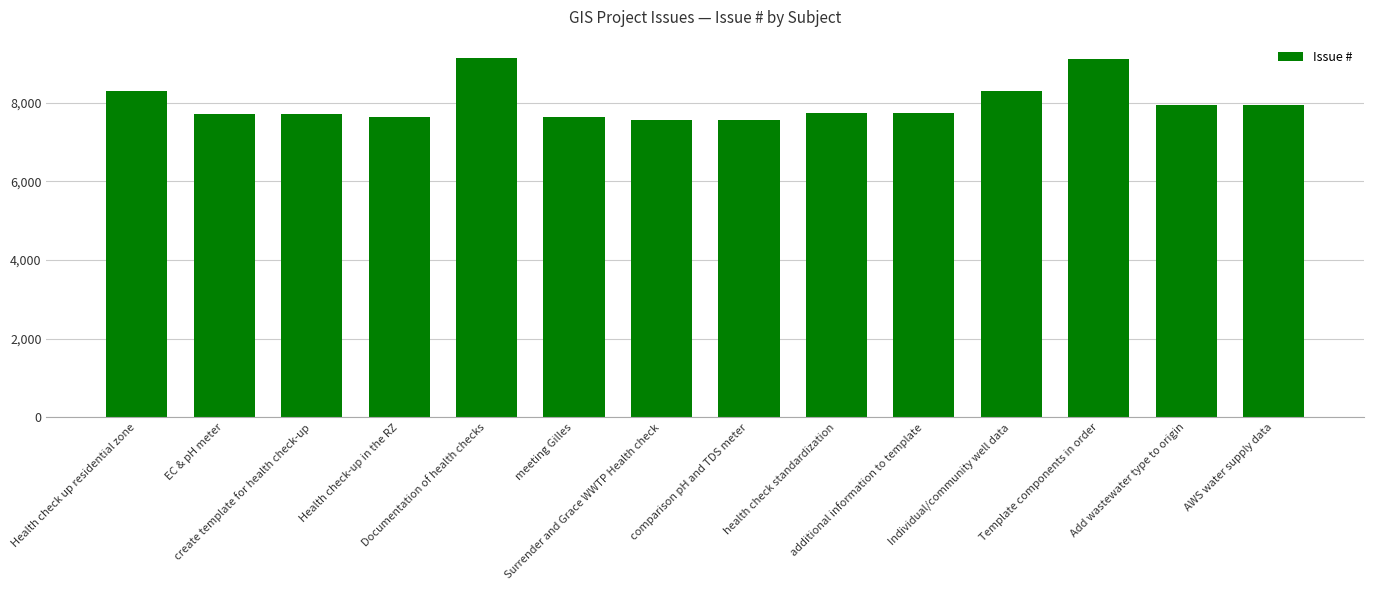

What is the change in value from create template for health check-up to Documentation of health checks?

+1420